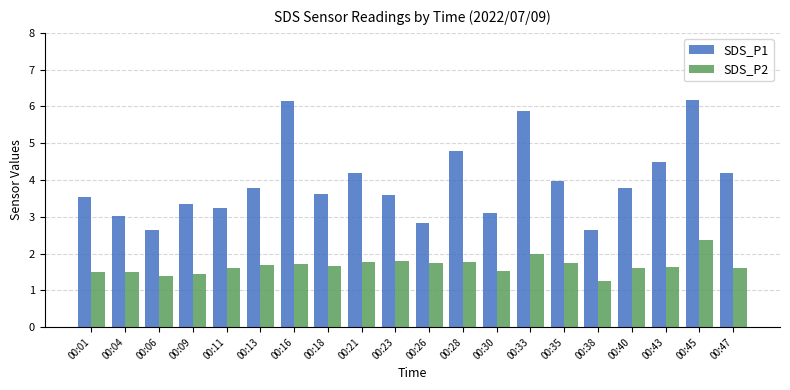

Which series changed the most between 00:28 and 00:38?

SDS_P1